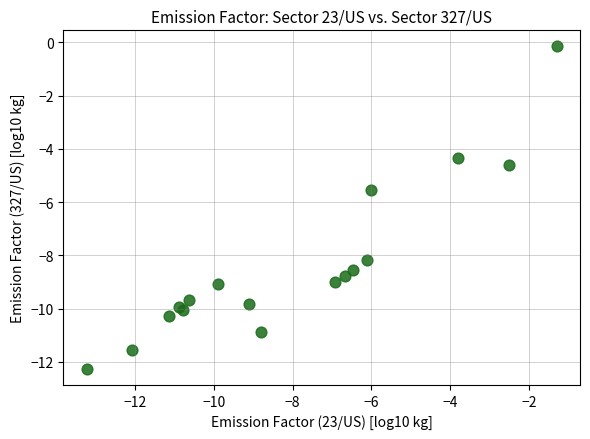

What Y value in the scatter plot is closest to -6?

-5.5